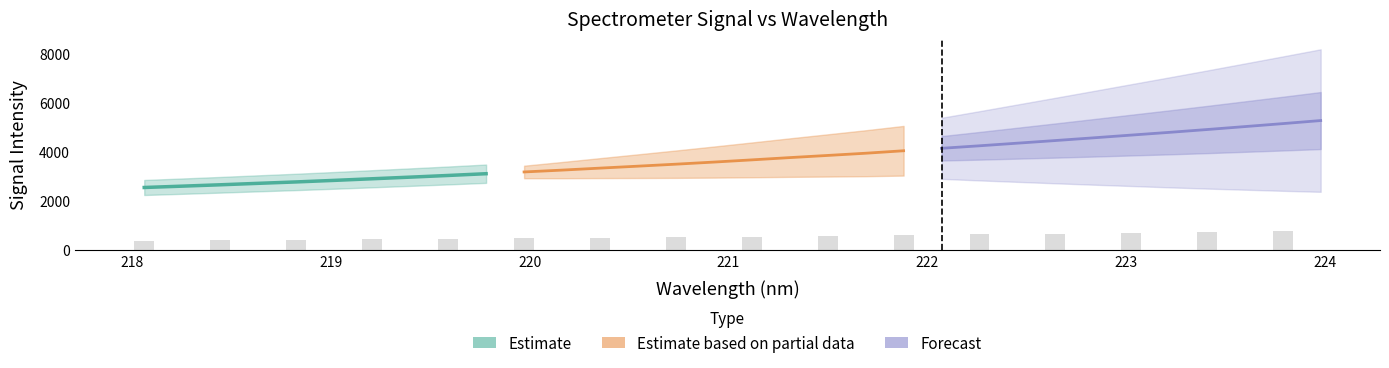

Reading right to left, transcribe all the data shown in this chart.

5270.4	5145.9	5025.1	4905.1	4789.6	4679.0	4566.8	4457.2	4350.3	4243.7	4141.5	4041.9	3941.1	3851.2	3763.3	3670.8	3581.4	3496.0	3414.9	3335.5	3254.7	3179.6	3108.2	3036.7	2968.6	2902.6	2836.8	2773.8	2716.5	2657.4	2601.9	2547.5